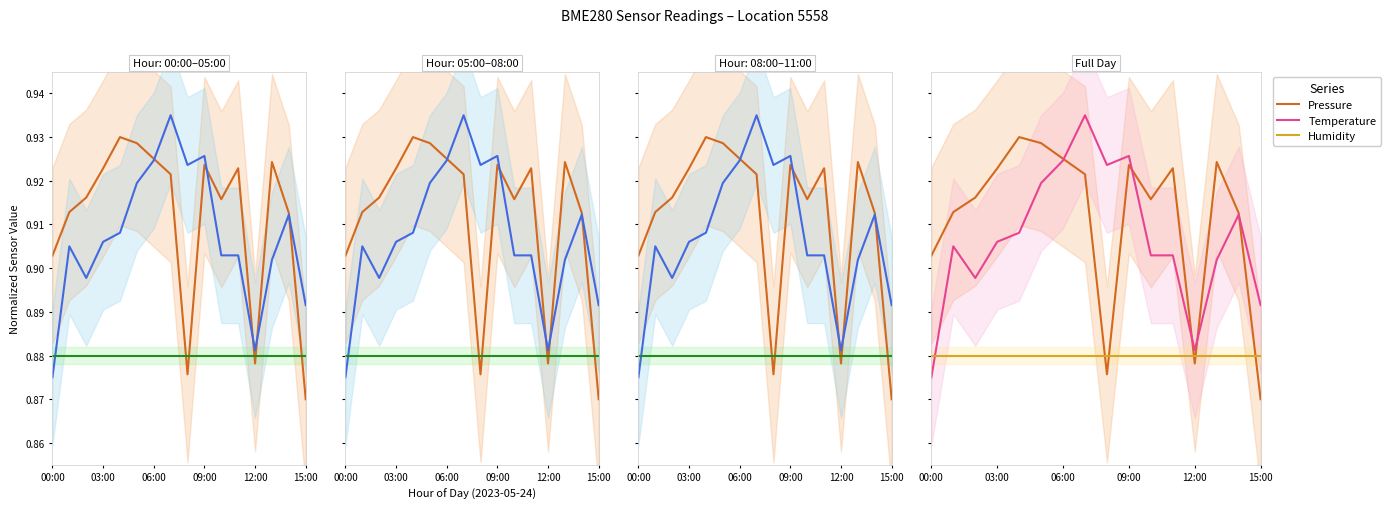

List the series in order of their peak value, lowest first.

Humidity, Pressure, Temperature